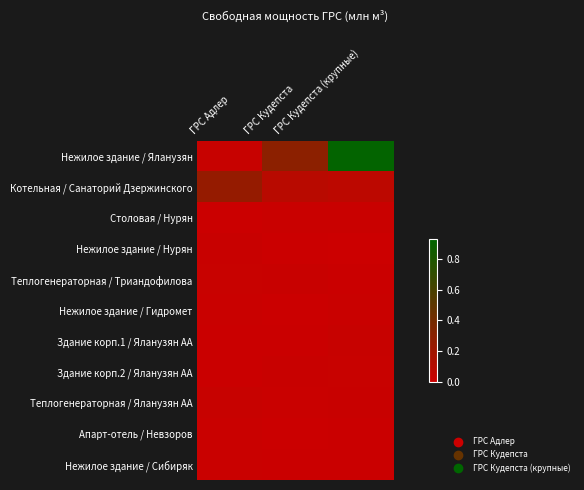

How many categories are shown in the chart?

3